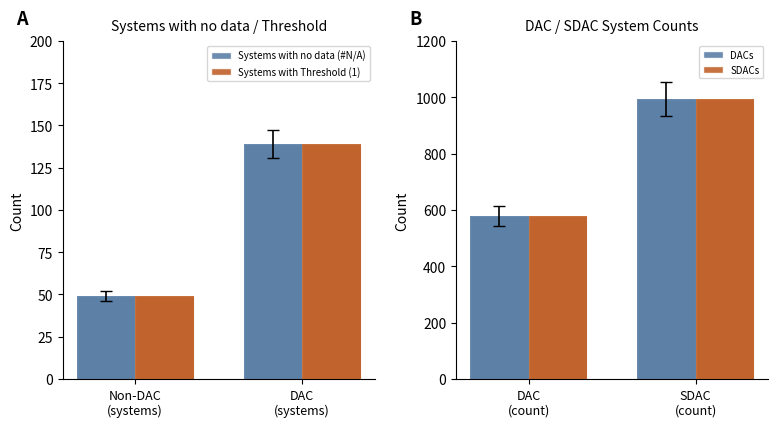

What are all the series names shown in the legend?

Systems with no data (#N/A), Systems with Threshold (1), DACs, SDACs